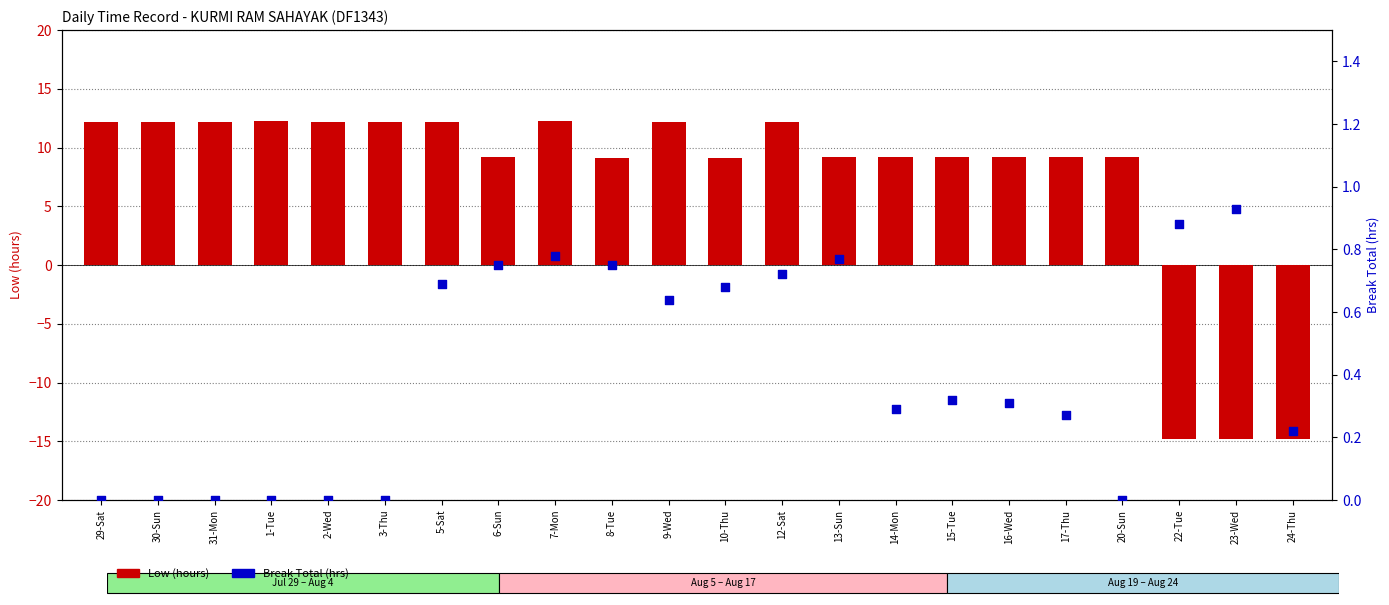

What are all the series names shown in the legend?

Low (hours), Break Total (hrs)